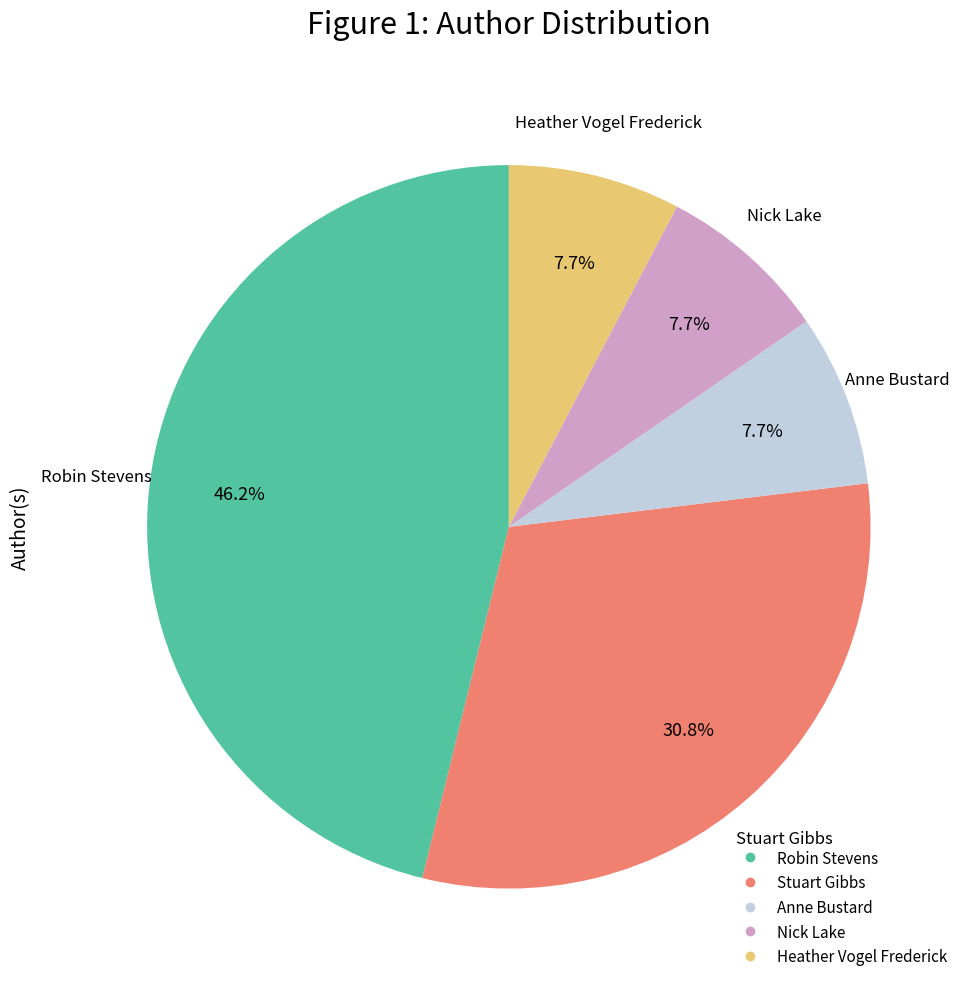

Which slice is the largest?

Robin Stevens